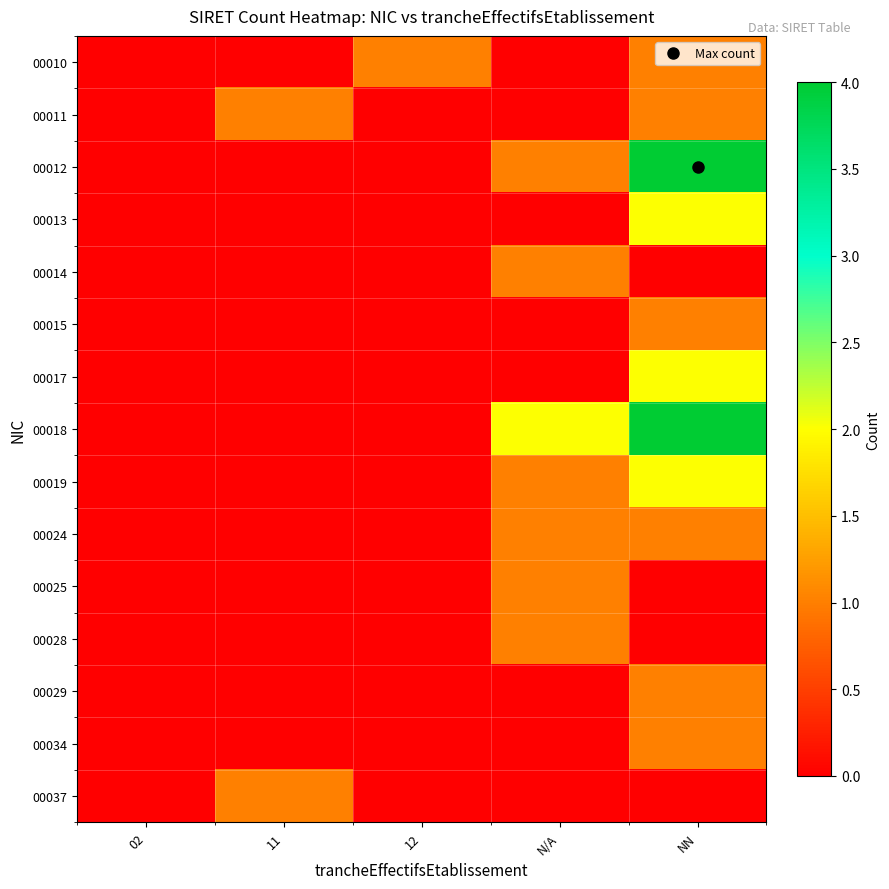

Which has a higher value, NN or 02?

NN